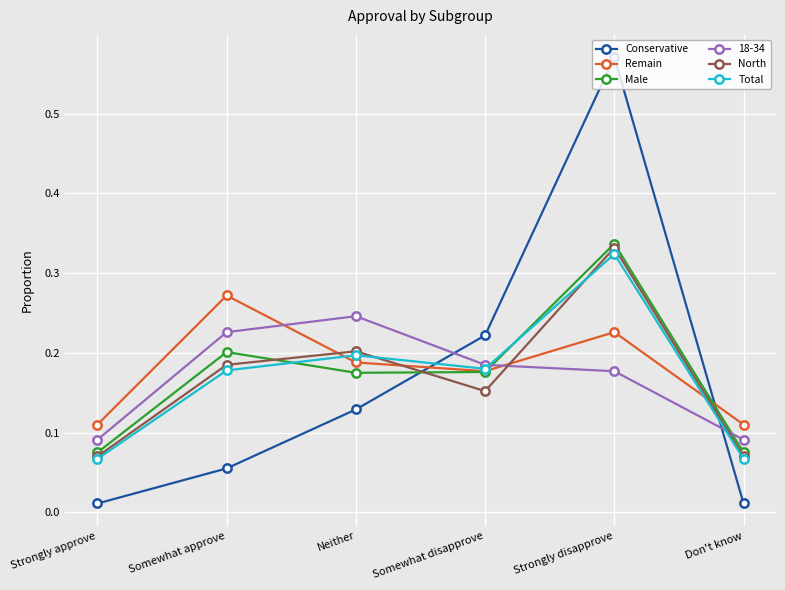

Between Strongly approve and Somewhat approve, which series saw the biggest shift?

Remain